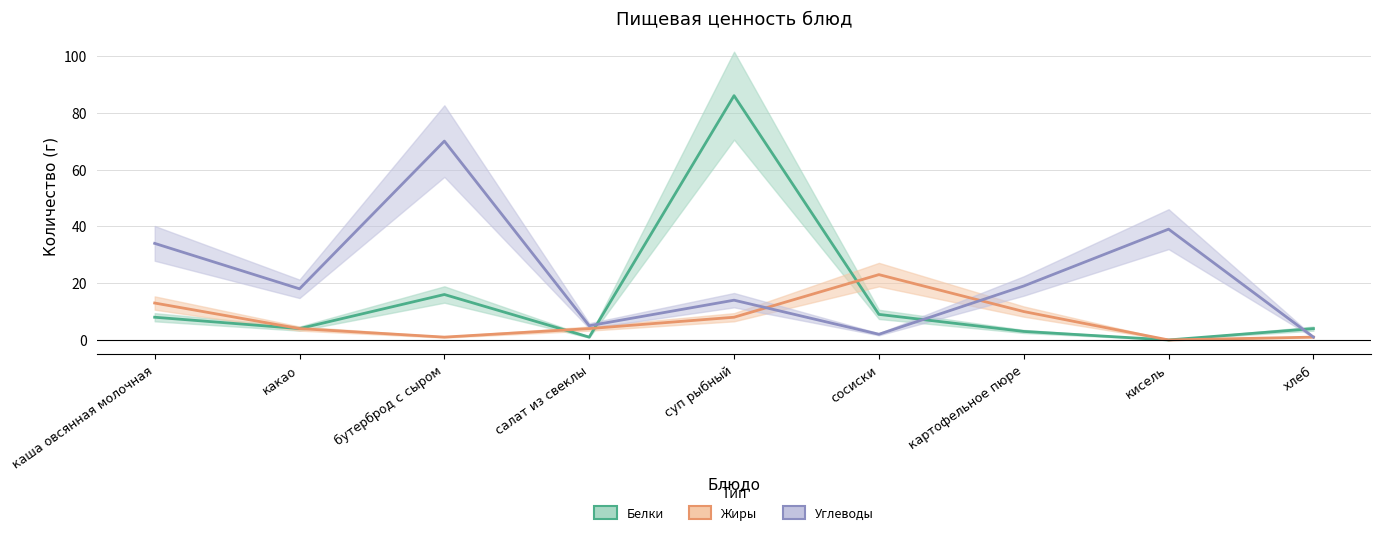

What is the greatest value displayed?

86